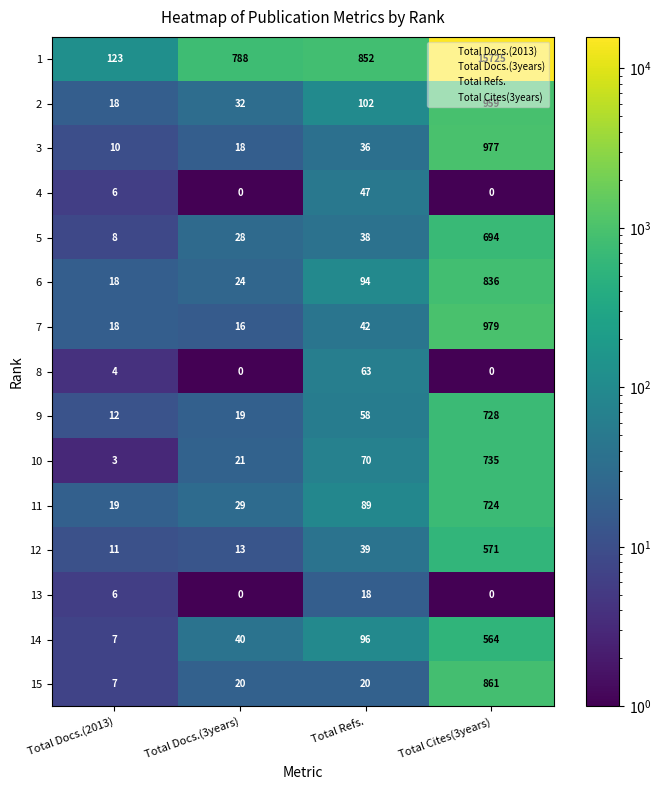

What value does the 15 series have at Total Cites(3years)?

861